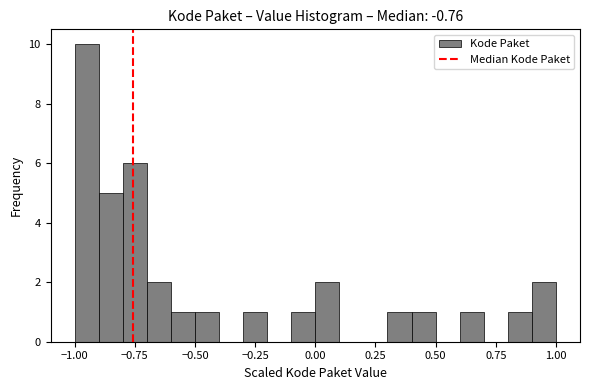

Around what value on the x-axis is the tallest bar? Give the approximate position of its centre, as read against the axis.

-0.95